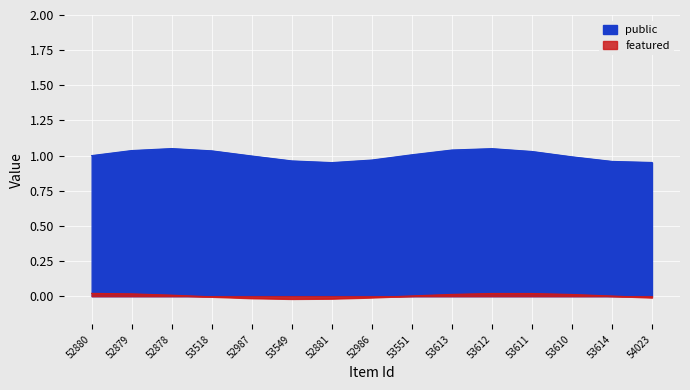

At 53518, list the series in order from smallest to largest.

featured, public